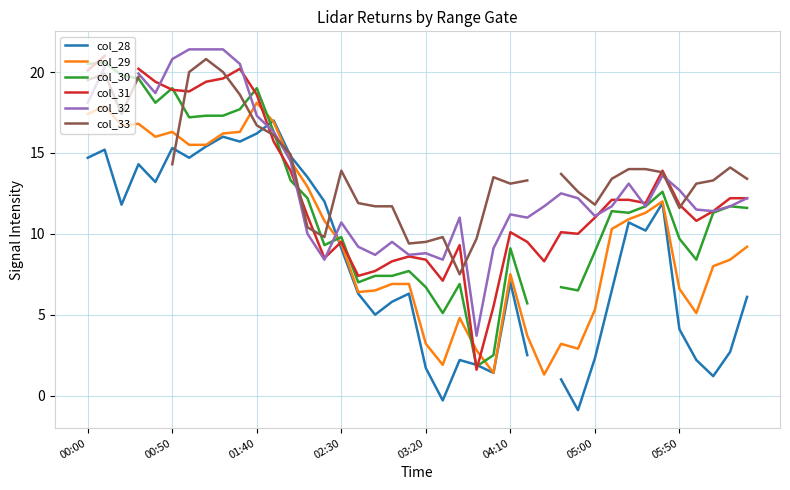

What is the maximum value for col_29?

18.1